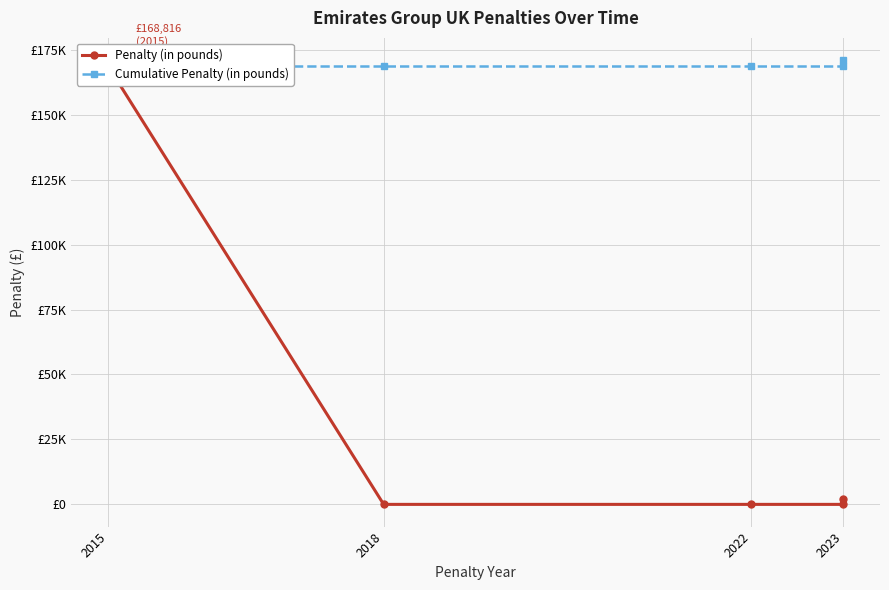

The value of Penalty (in pounds) at 2018 is 0. True or false?

True